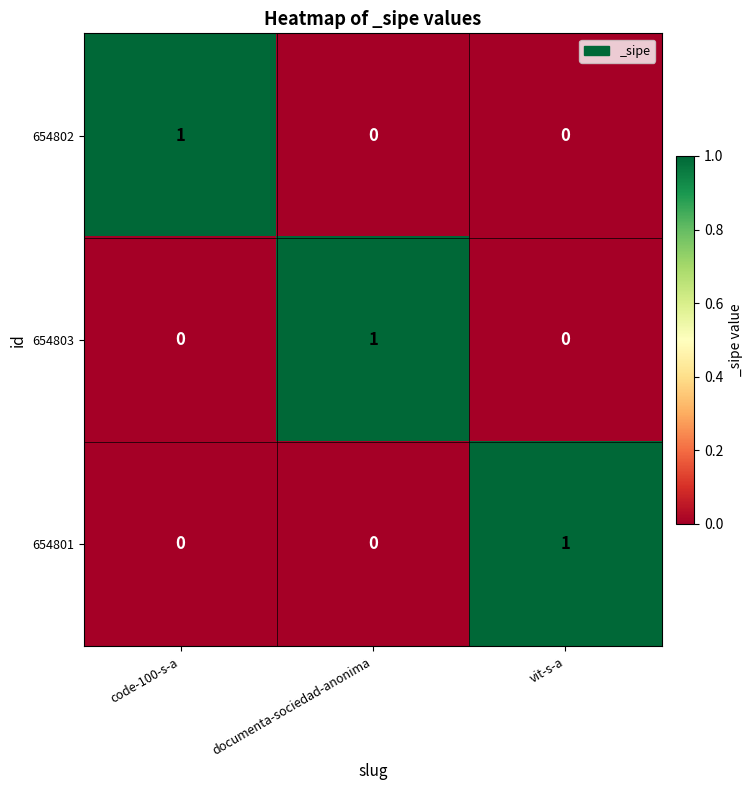

True or false: 654802 has a value of 1 at code-100-s-a.

True